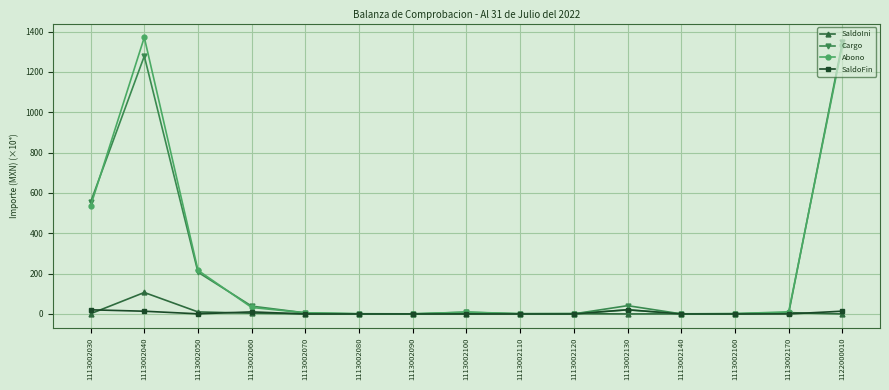

Between 1113002050 and 1113002160, which series saw the biggest shift?

Abono